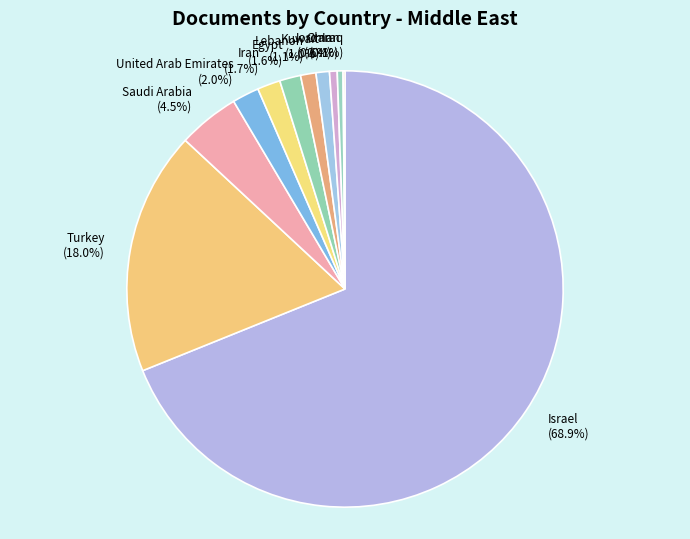

The Iran slice represents 2% of the pie. True or false?

True